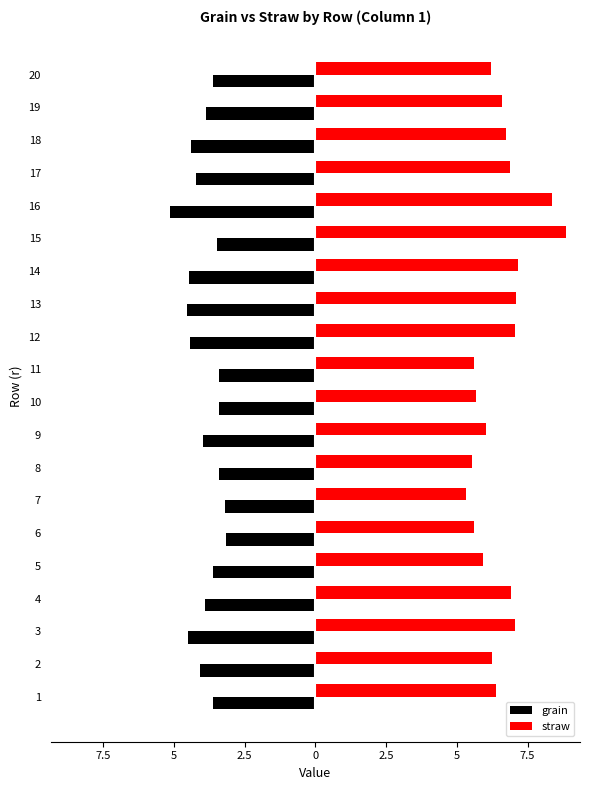

What are all the series names shown in the legend?

grain, straw